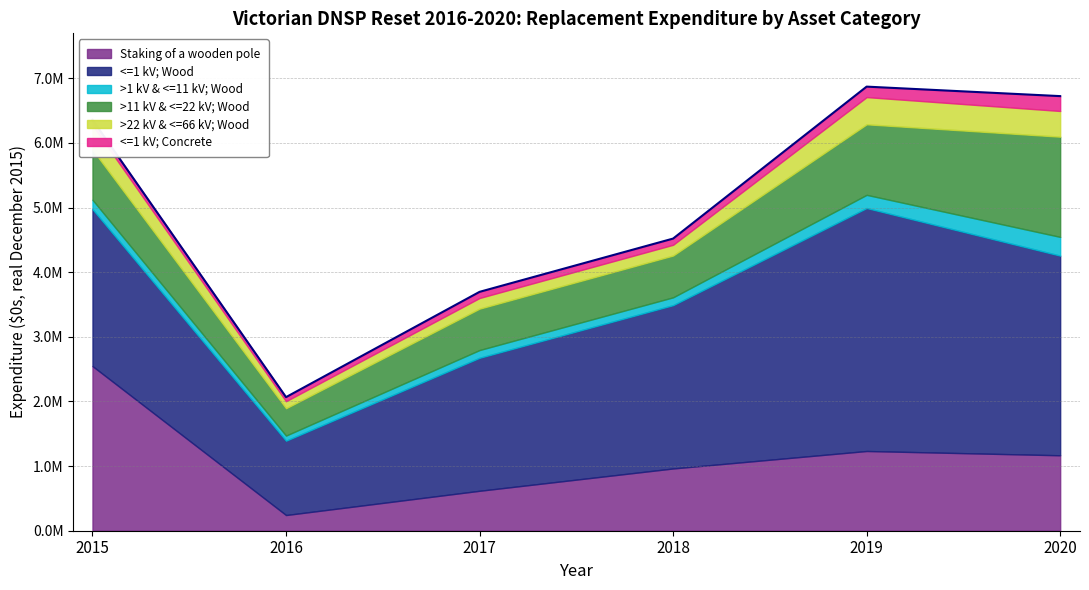

What is the minimum value shown in the chart?

62862.6